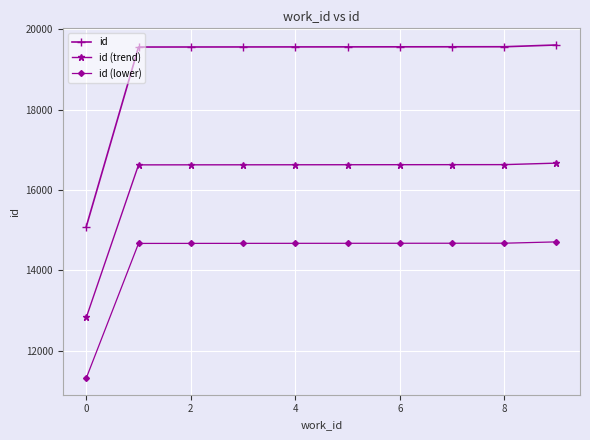

What is the difference between the maximum and minimum values in the id (trend) series?

3843.7